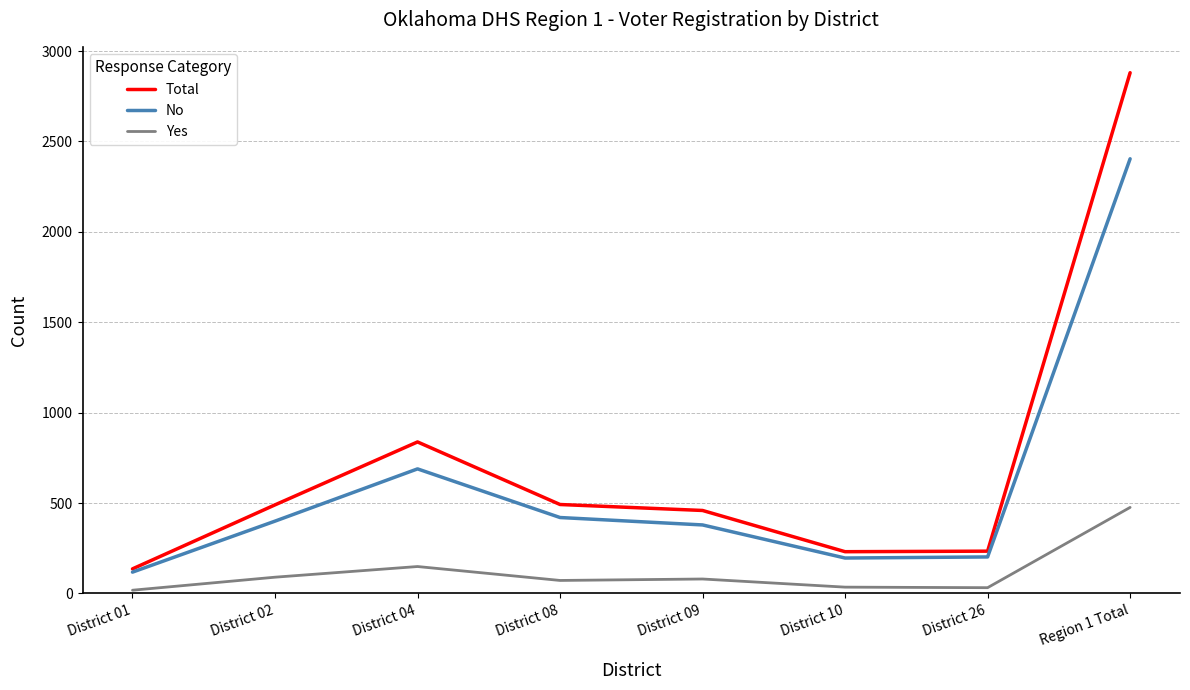

What is the approximate value of No at Region 1 Total, to the nearest 100?

2400